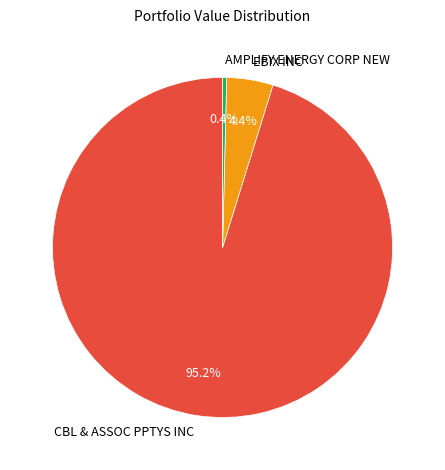

Which category has the biggest portion of the pie?

CBL & ASSOC PPTYS INC